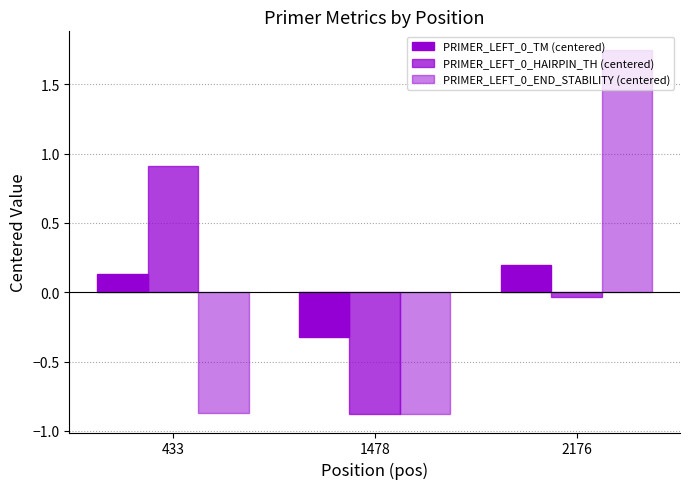

How many bars are there in total?

9